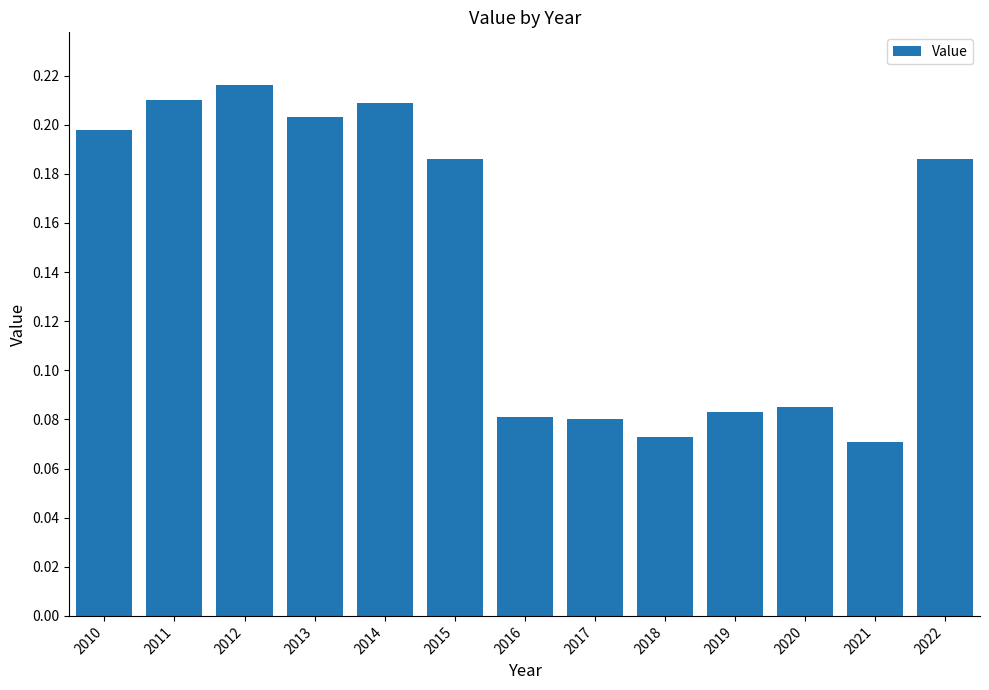

At which category does the chart reach its minimum across all series?

2021